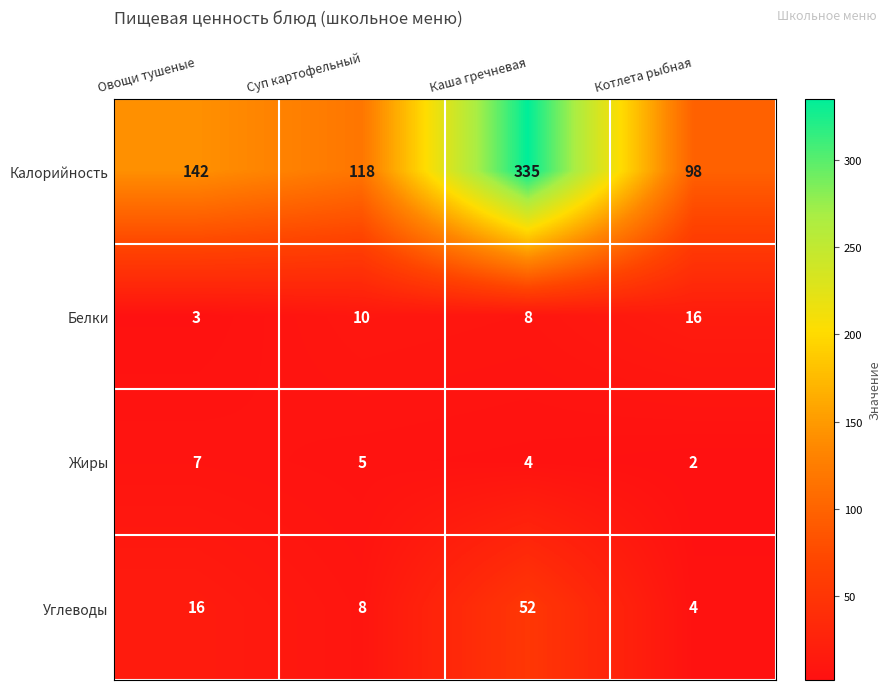

Count the number of data series in this chart.

4